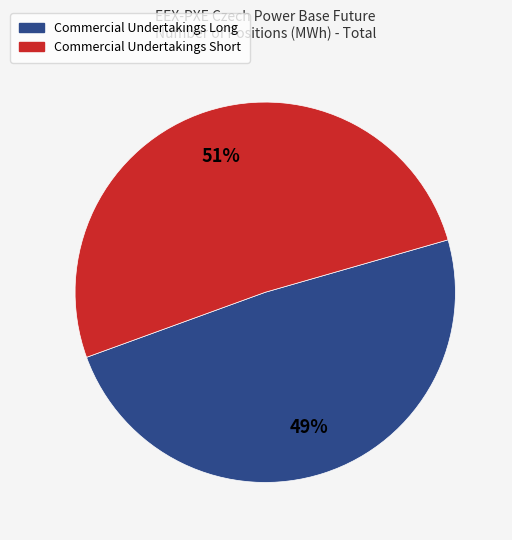

Does any single category account for the majority?

Yes